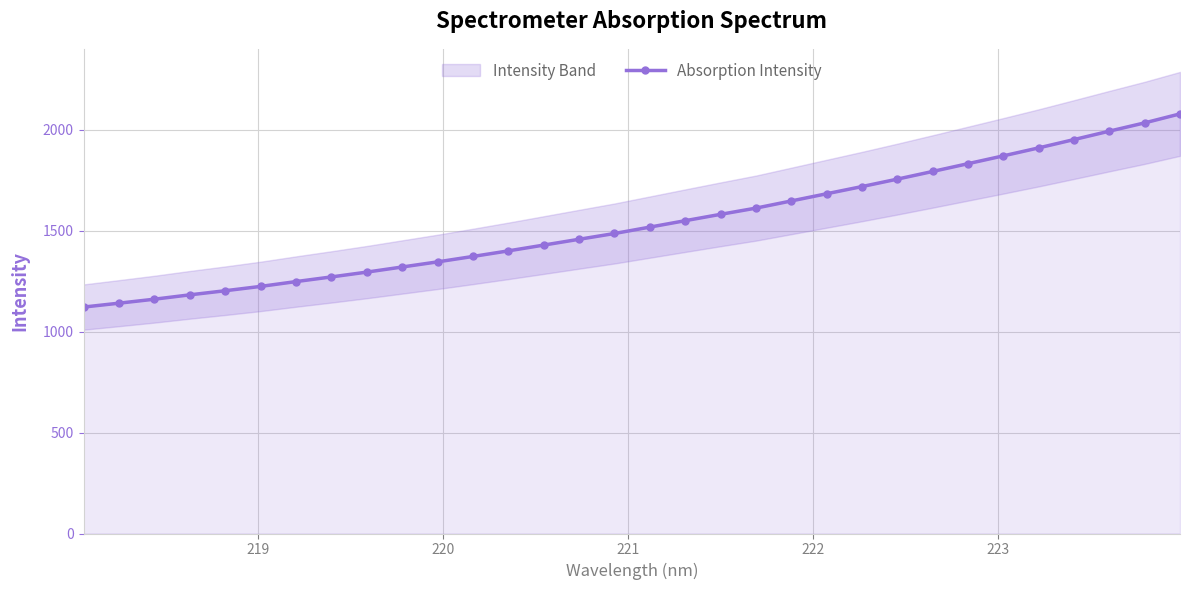

What is the value of the 23rd point from the left?

1718.6